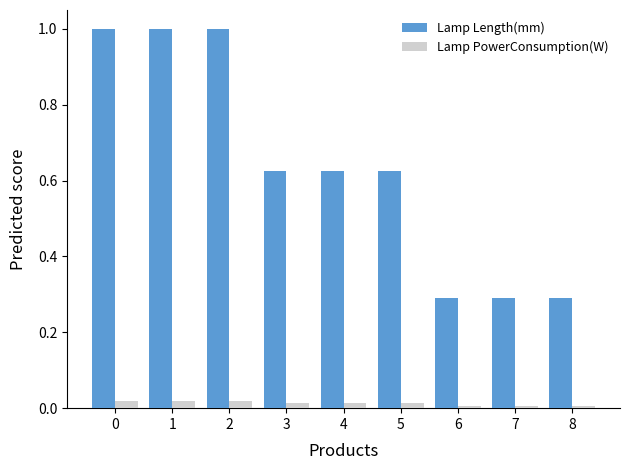

Is it true that Lamp PowerConsumption(W) equals 0.0 at 8?

True